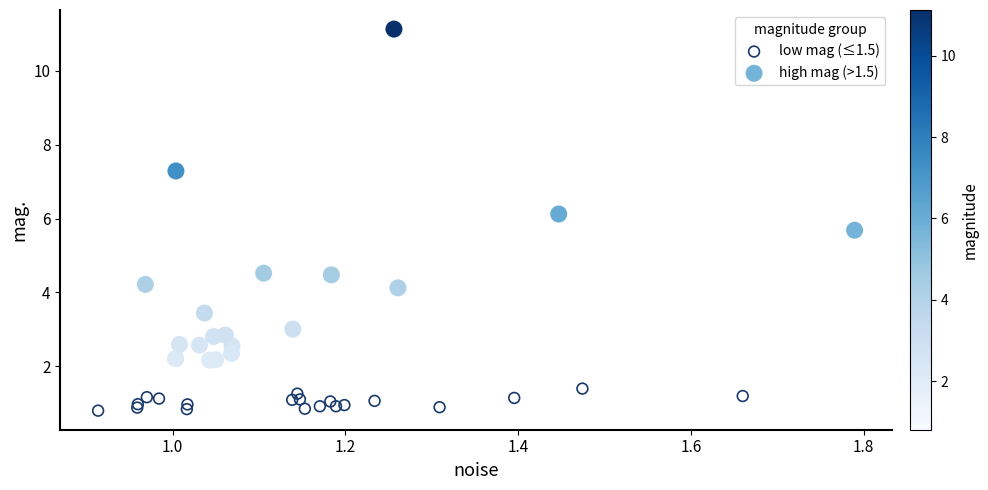

Which series reaches the maximum Y coordinate?

high mag (>1.5)